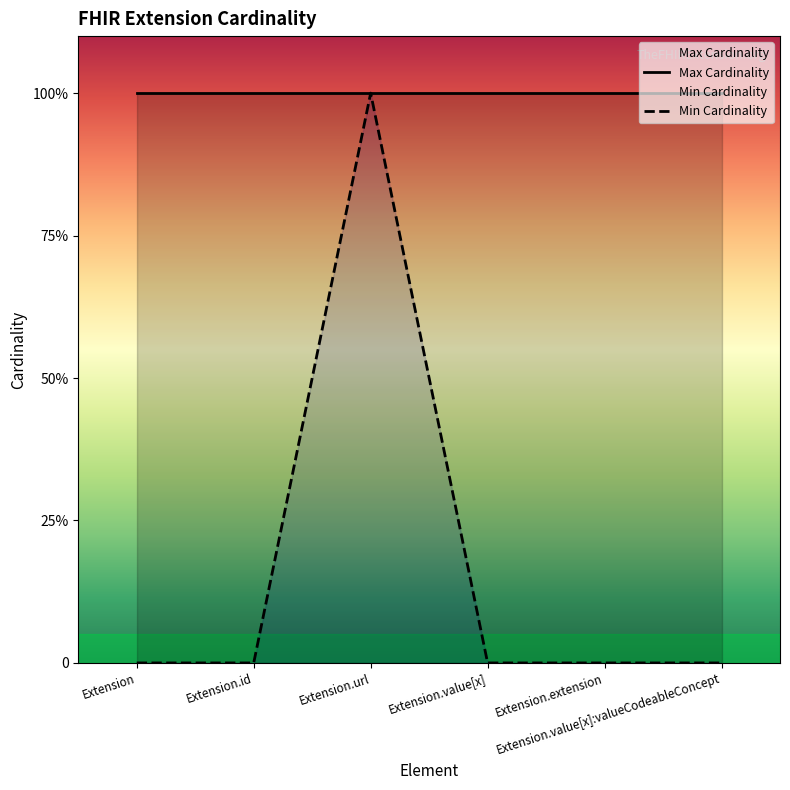

True or false: Max Cardinality has a value of 1 at Extension.value[x]:valueCodeableConcept.

True